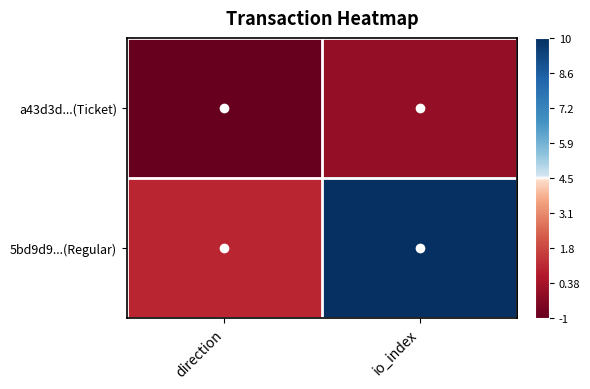

At which category is the sum across all series the highest?

io_index